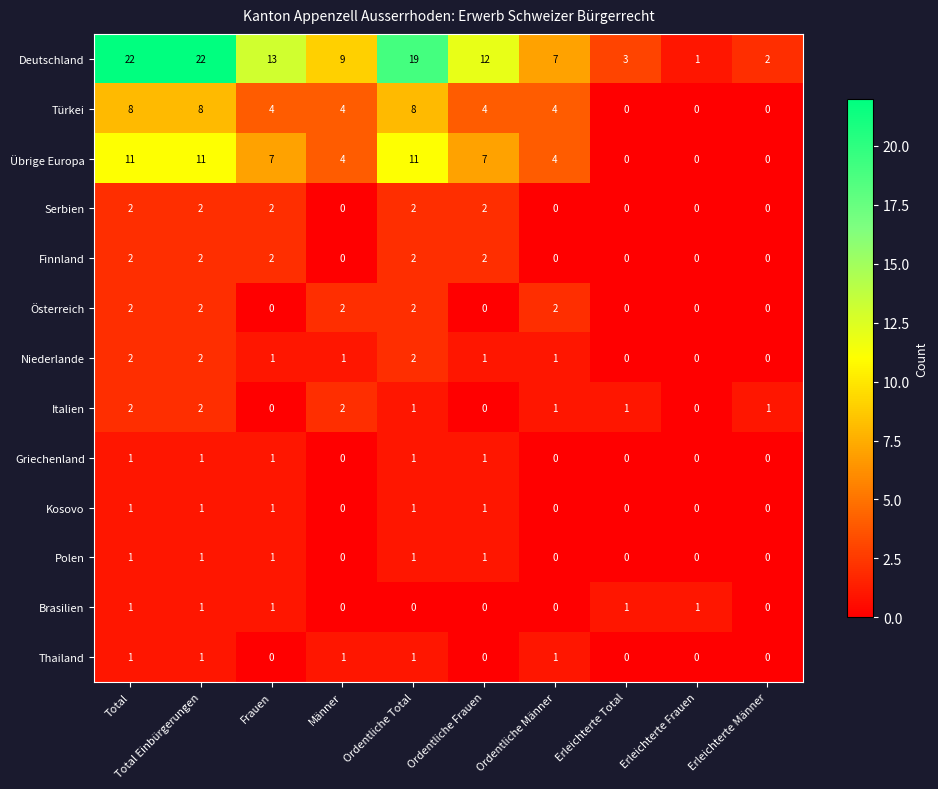

What is the maximum value shown in the chart?

22